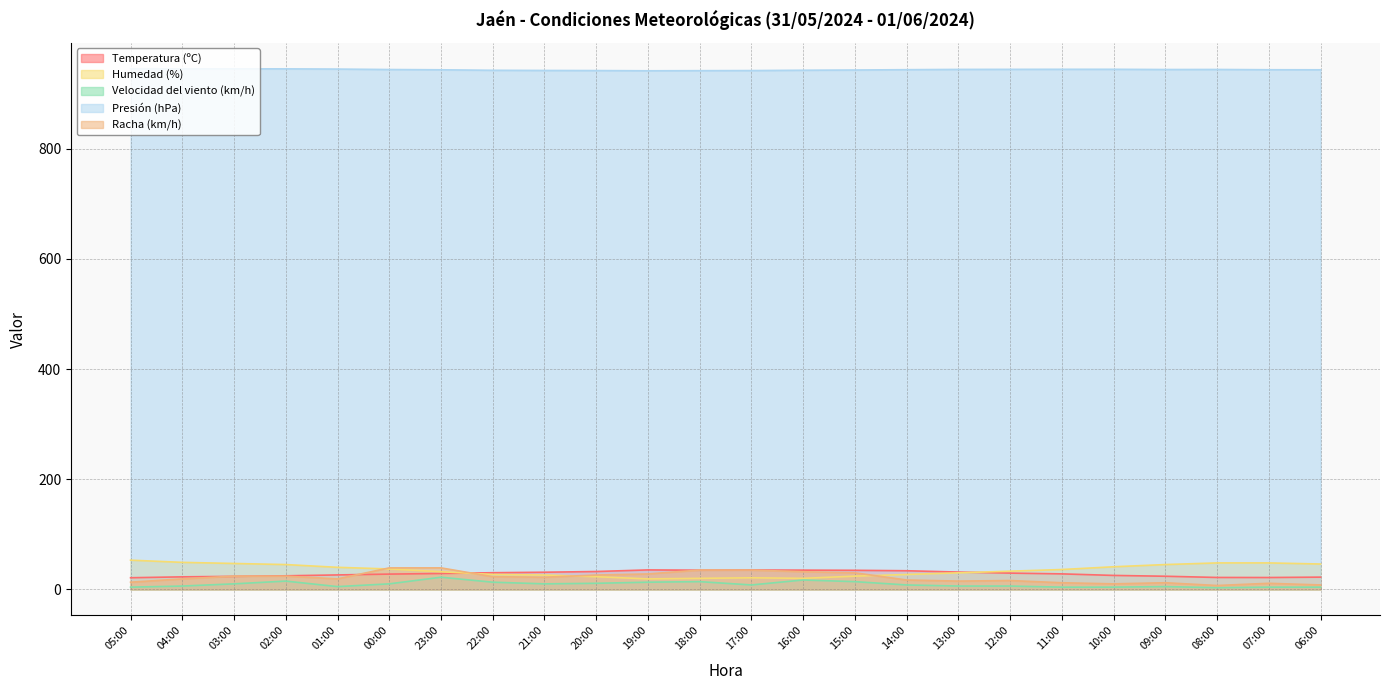

What is the total value across all series at 17:00?

1041.0